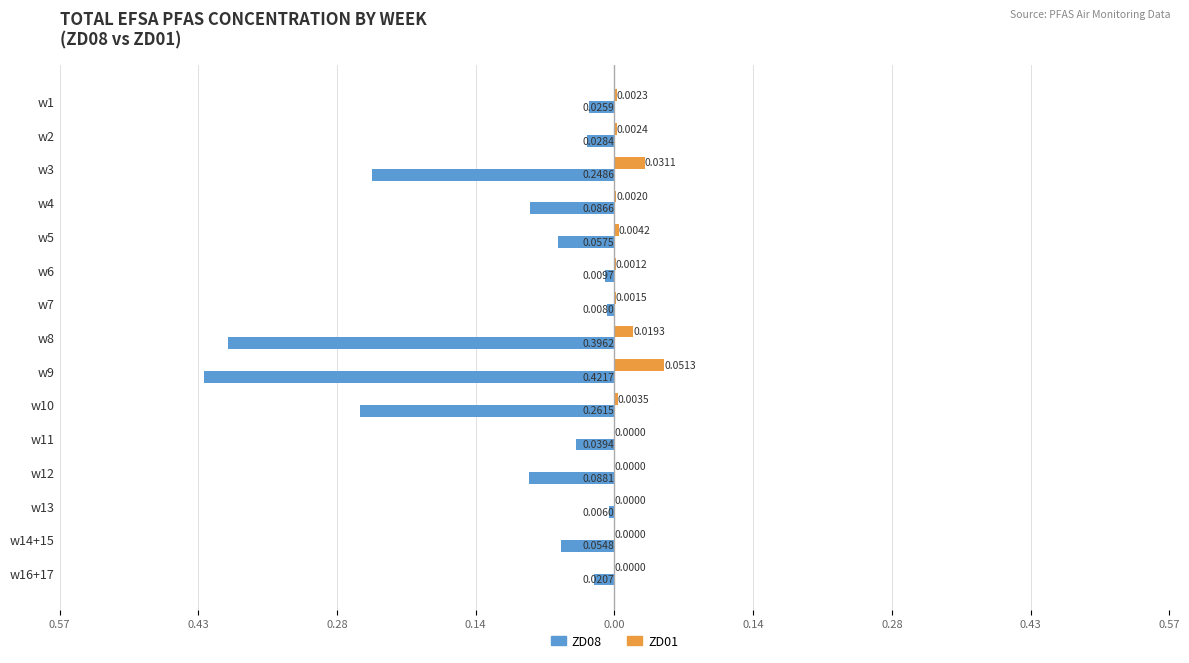

What are all the series names shown in the legend?

ZD08, ZD01